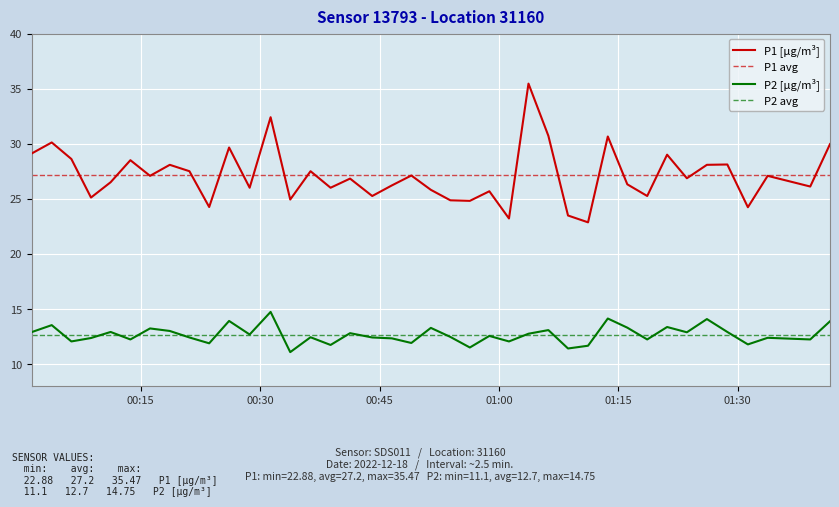

True or false: P2 [µg/m³] and P1 [µg/m³] intersect in this chart.

False